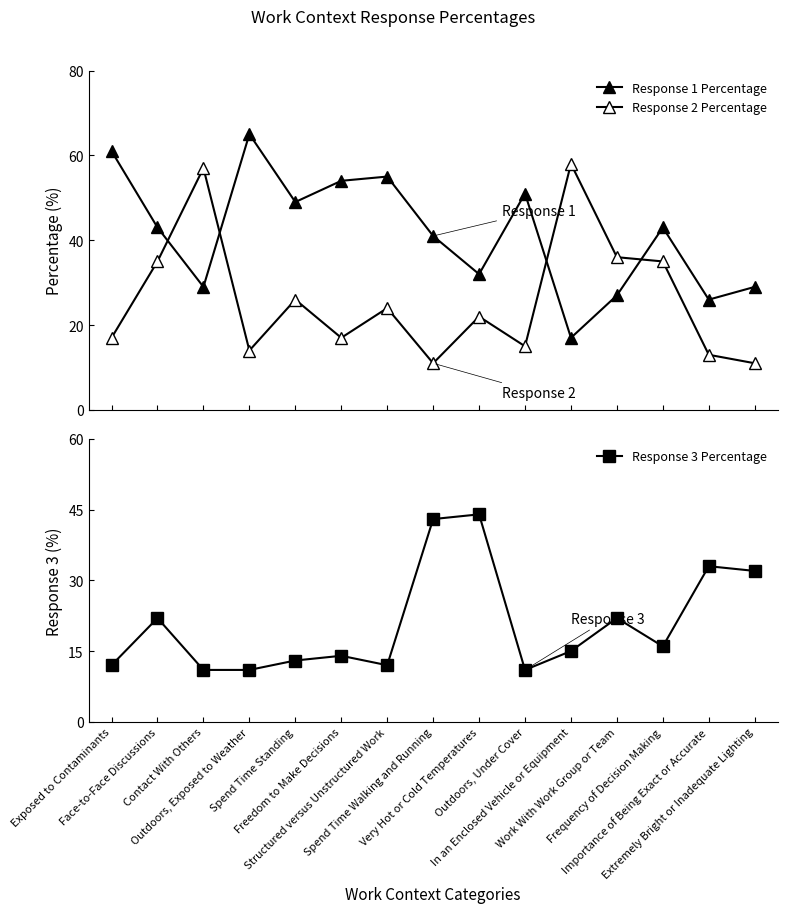

Where is the first local maximum for Response 2 Percentage?

Contact With Others